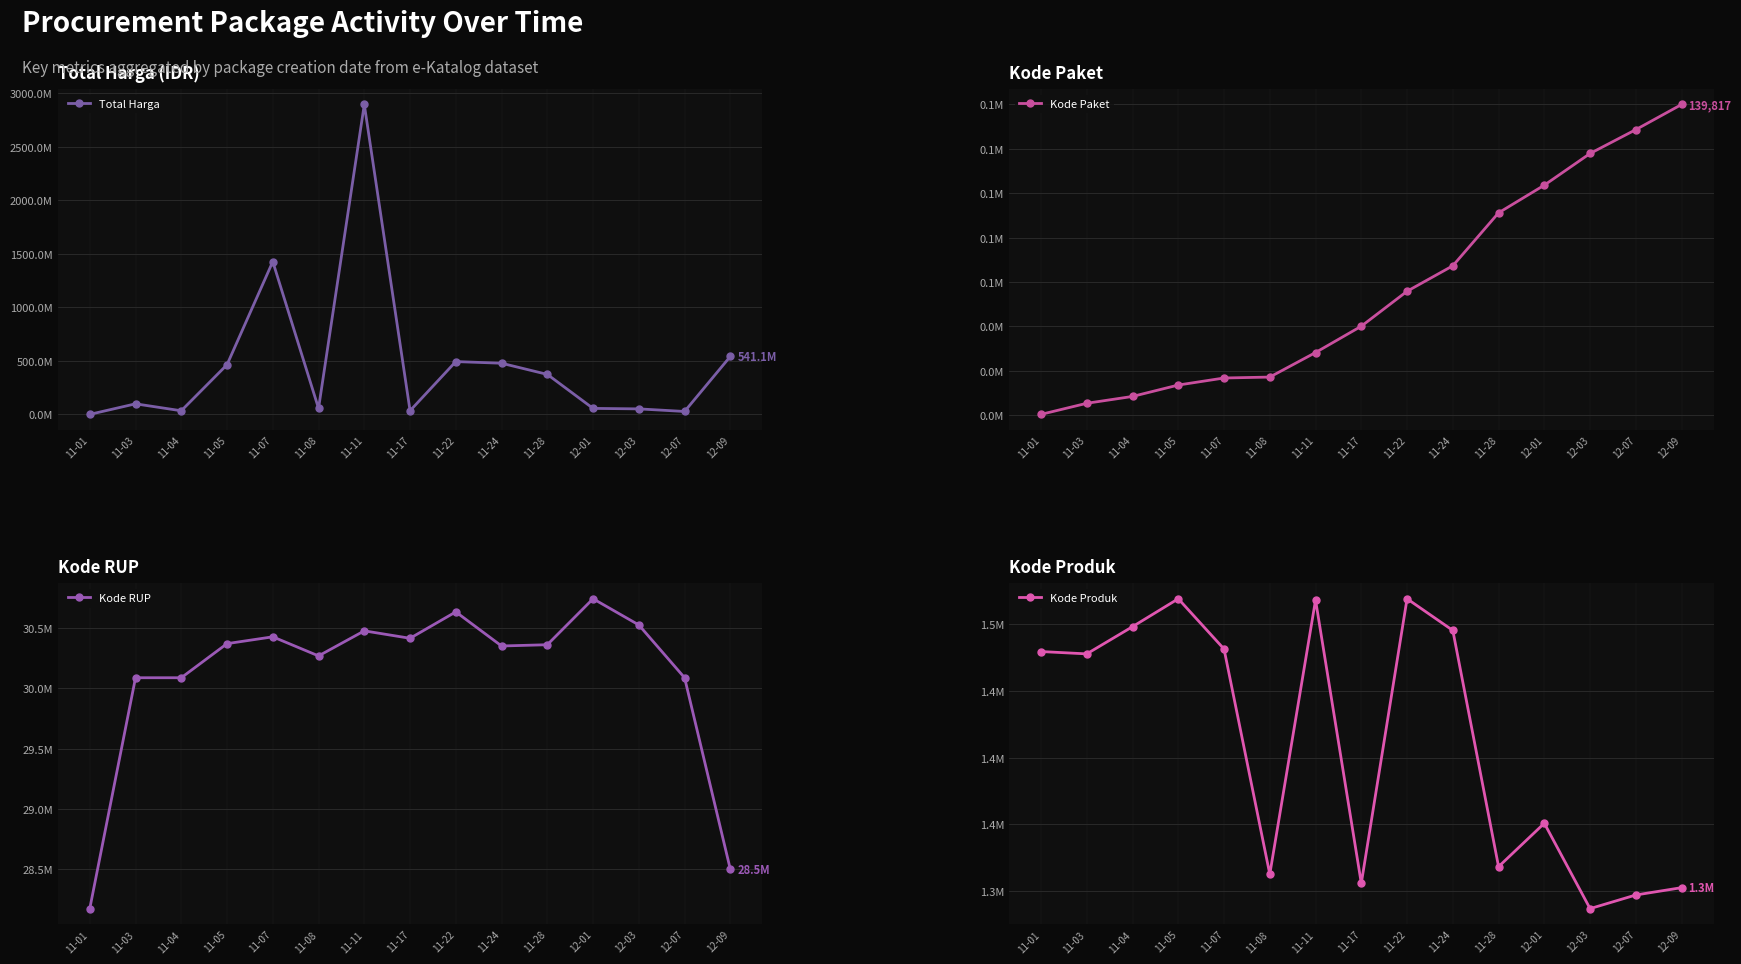

True or false: Kode Produk and Kode RUP intersect in this chart.

False